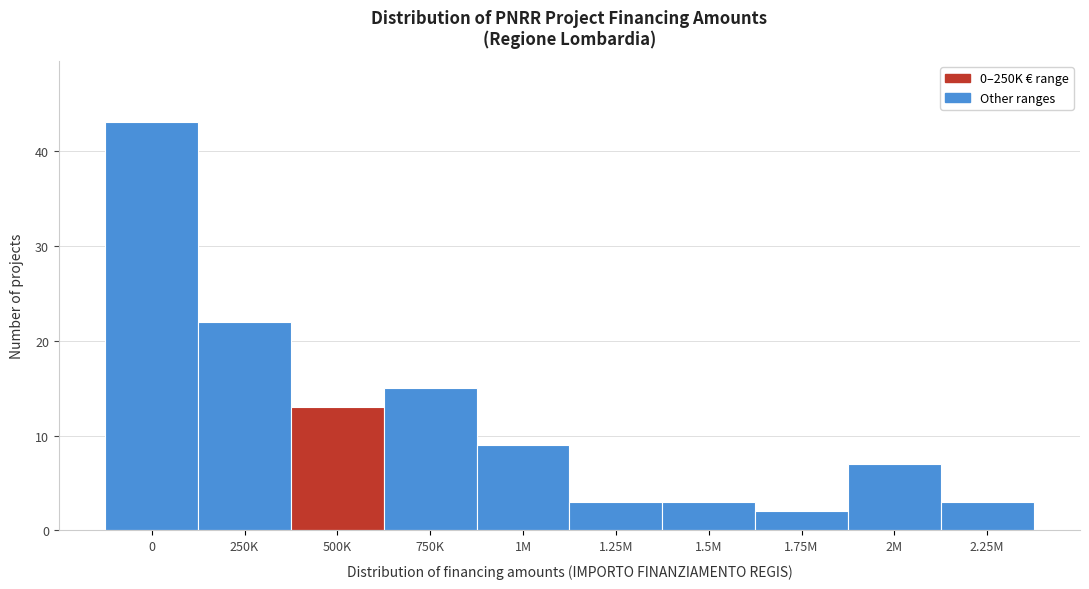

Reading right to left, list all the values displayed in this chart.

3	7	2	3	3	9	15	13	22	43